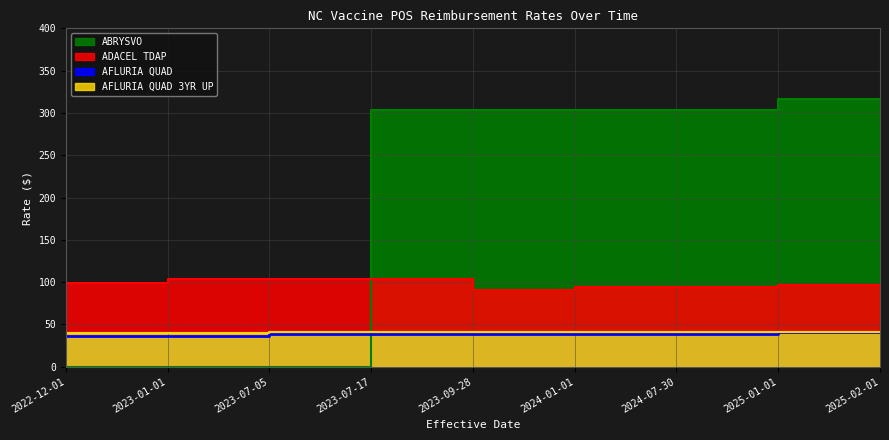

What position from the right is 2025-01-01?

2